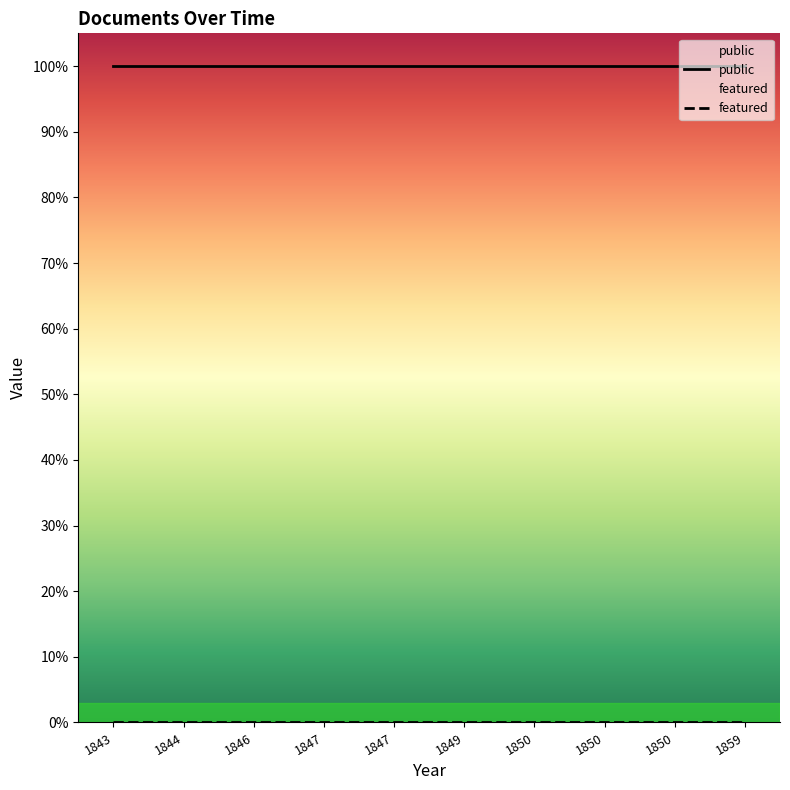

What are all the series names shown in the legend?

public, featured